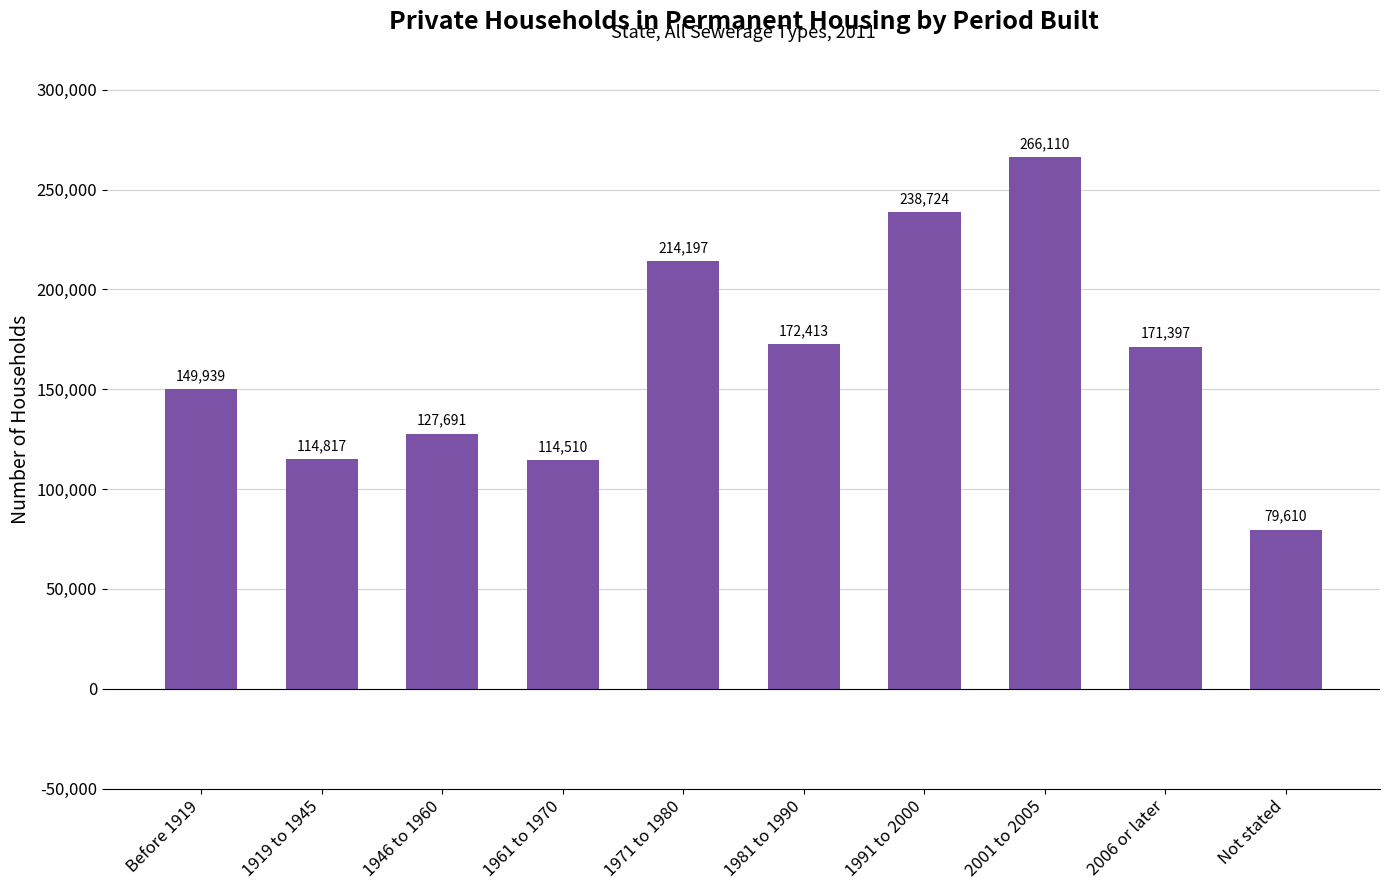

True or false: the data shows 300523 at 1981 to 1990.

False